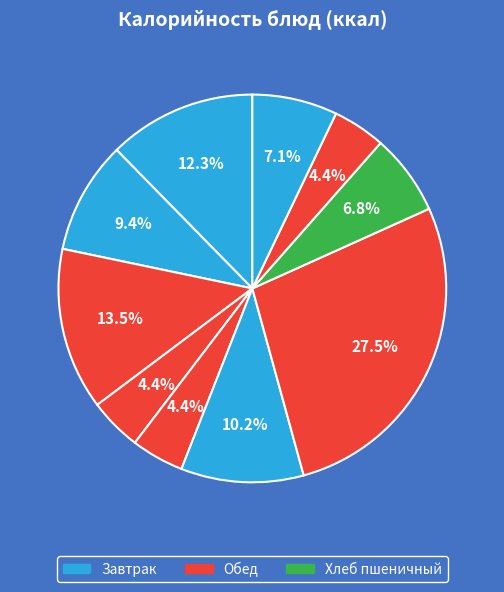

How many segments does this pie chart have?

10